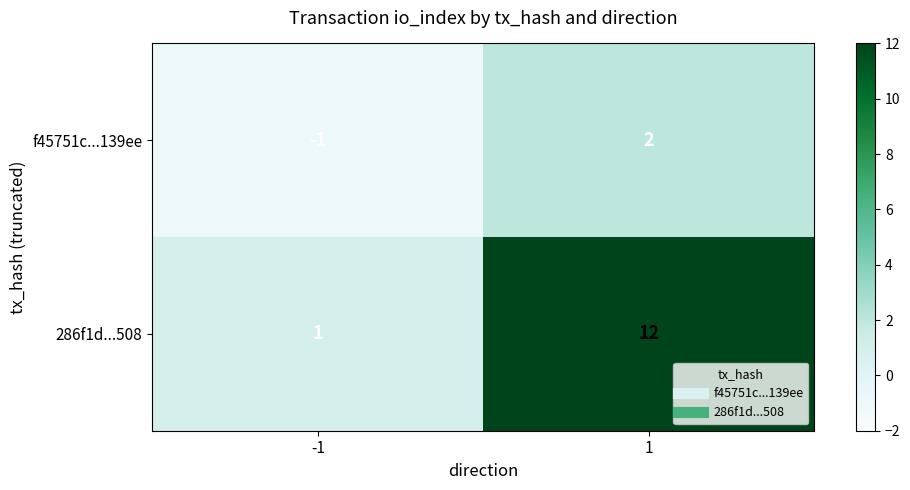

True or false: 286f1d...508 has a value of 7 at 1.

False